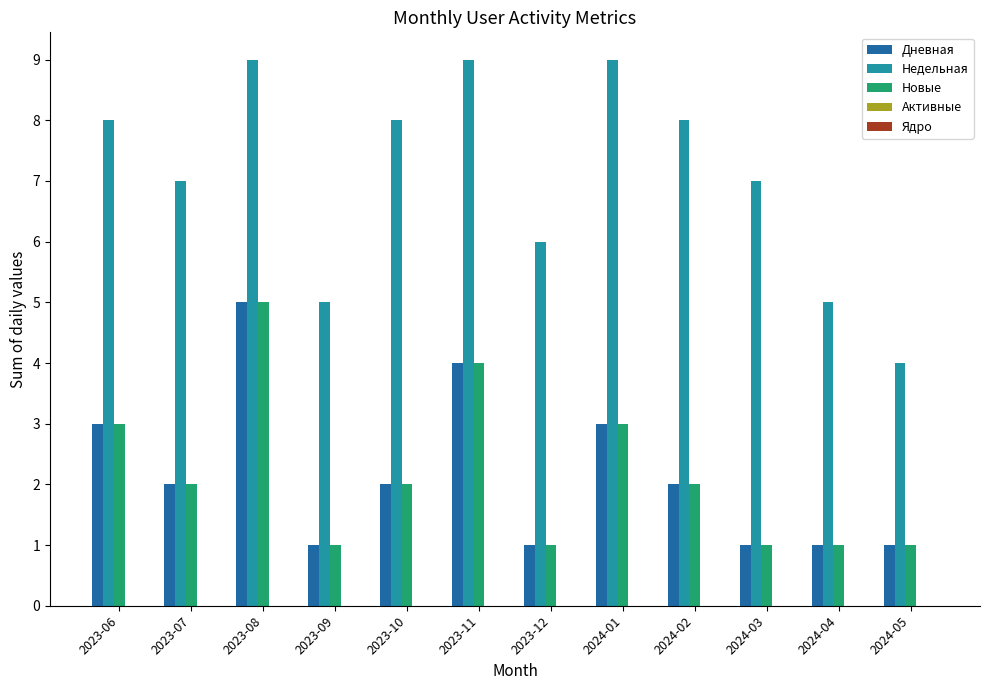

What is the value of the Недельная bar at the 10th from the left?

7